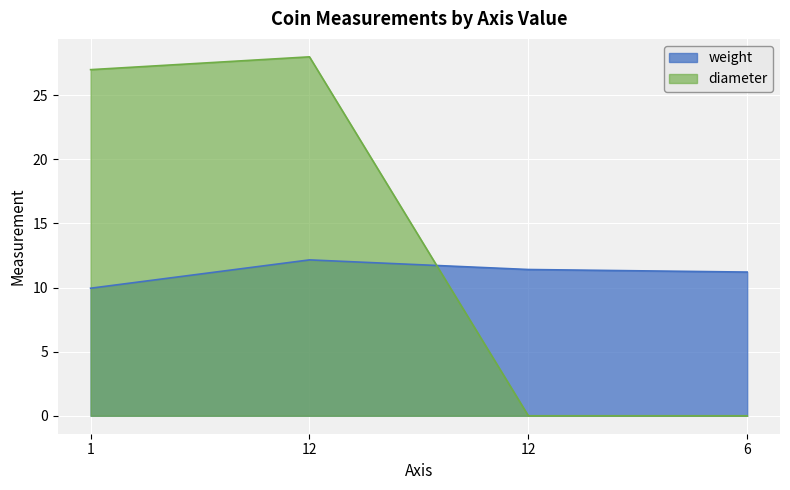

Where does the diameter series first go above 27?

12